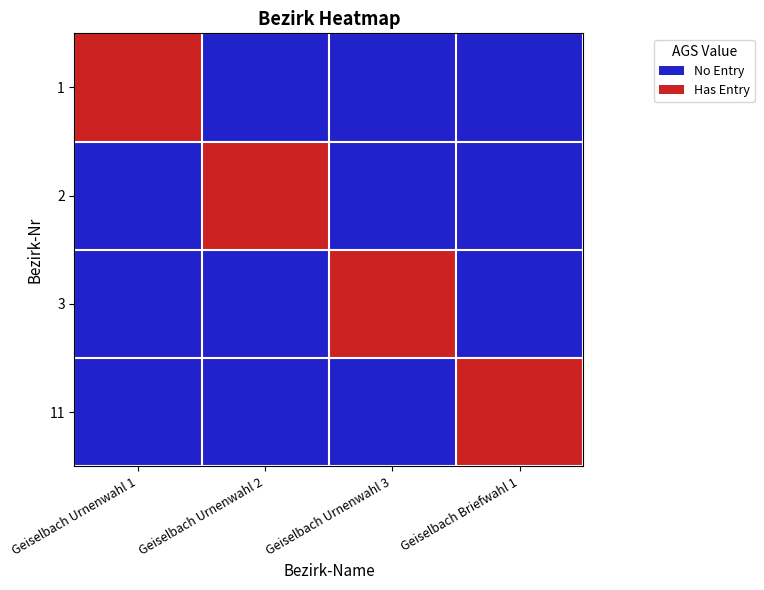

Reading left to right, extract all data points from this chart.

1: Geiselbach Urnenwahl 1=1	Geiselbach Urnenwahl 2=0	Geiselbach Urnenwahl 3=0	Geiselbach Briefwahl 1=0
2: Geiselbach Urnenwahl 1=0	Geiselbach Urnenwahl 2=1	Geiselbach Urnenwahl 3=0	Geiselbach Briefwahl 1=0
3: Geiselbach Urnenwahl 1=0	Geiselbach Urnenwahl 2=0	Geiselbach Urnenwahl 3=1	Geiselbach Briefwahl 1=0
11: Geiselbach Urnenwahl 1=0	Geiselbach Urnenwahl 2=0	Geiselbach Urnenwahl 3=0	Geiselbach Briefwahl 1=1